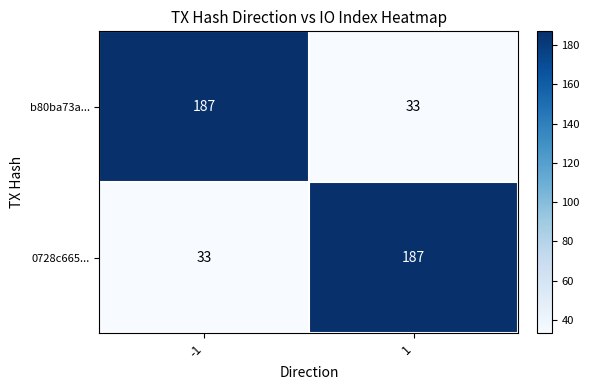

What is the approximate value of 0728c665... at 1, to the nearest 10?

190